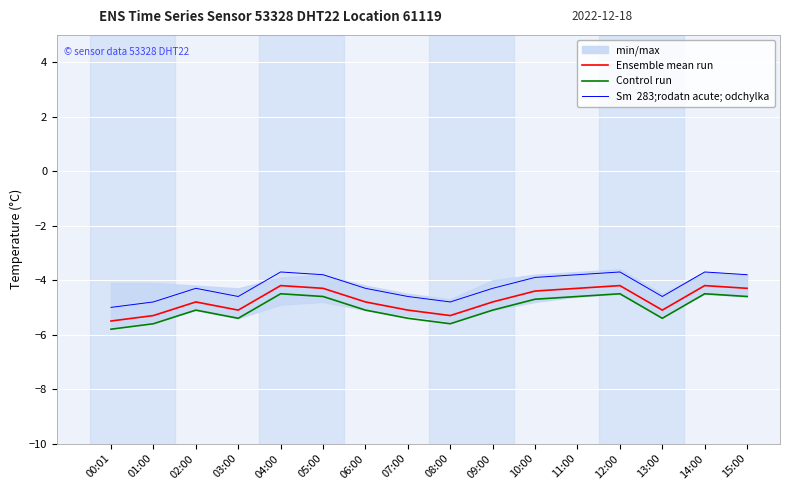

What is the difference between the maximum and minimum values in the Sm  283;rodatn acute; odchylka series?

1.3